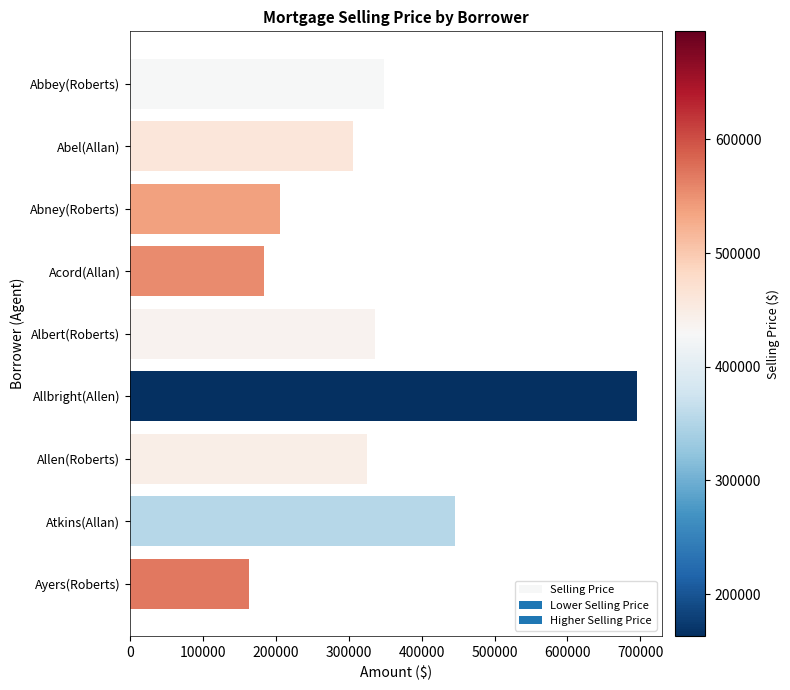

What is the difference between the maximum and second lowest values?

512050